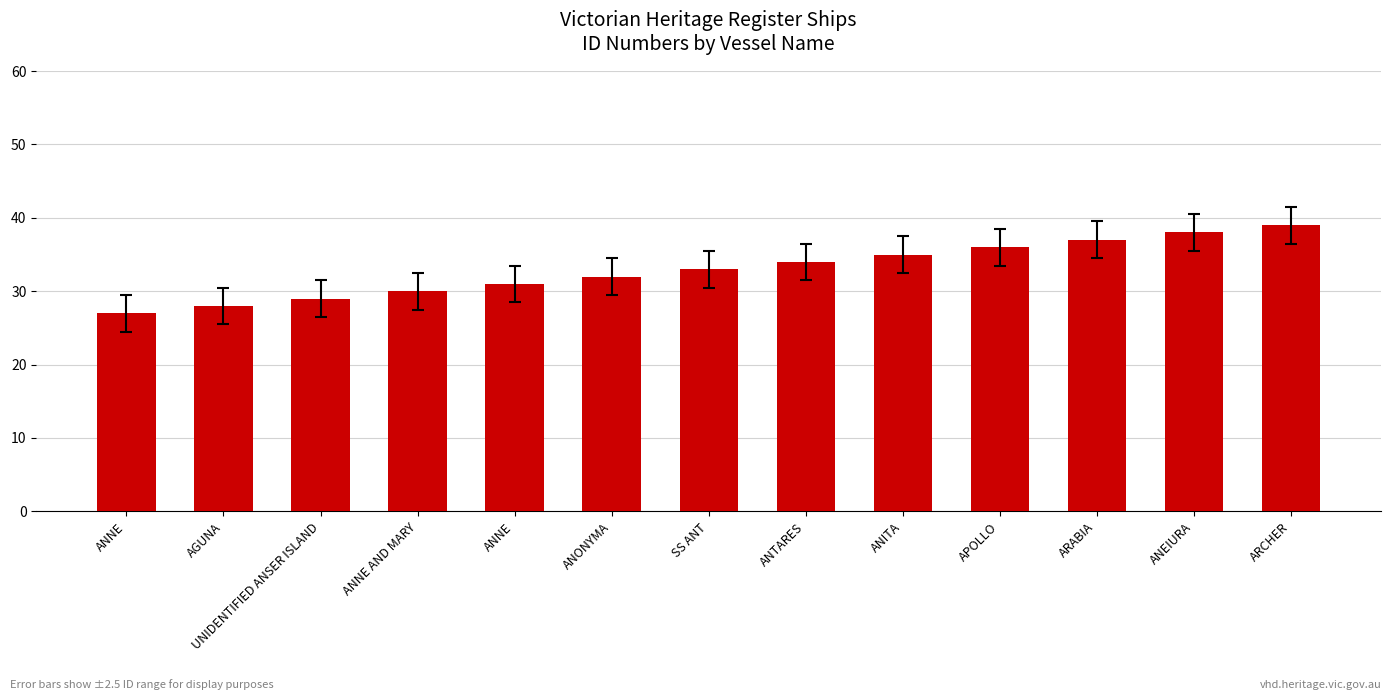

How many data points are less than 33?

6